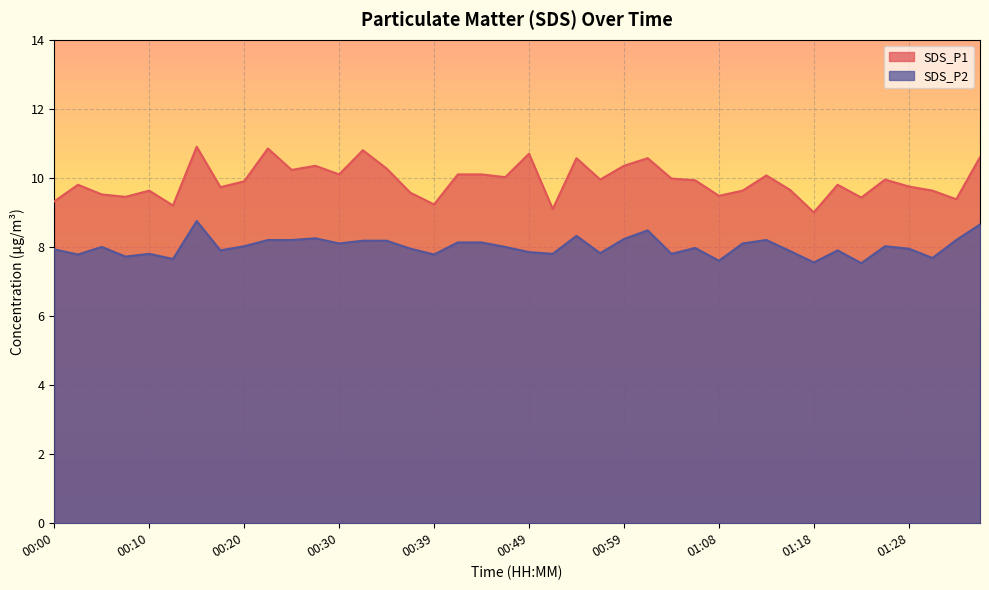

Reading left to right, extract all data points from this chart.

SDS_P1: 00:00=9.3	00:03=9.8	00:05=9.5	00:08=9.4	00:10=9.6	00:13=9.2	00:15=10.9	00:17=9.7	00:20=9.9	00:22=10.8	00:25=10.2	00:27=10.3	00:30=10.1	00:32=10.8	00:34=10.3	00:37=9.6	00:39=9.2	00:42=10.1	00:44=10.1	00:47=10.0	00:49=10.7	00:51=9.1	00:54=10.6	00:56=9.9	00:59=10.3	01:01=10.6	01:04=10.0	01:06=9.9	01:08=9.5	01:11=9.6	01:13=10.1	01:16=9.7	01:18=9.0	01:21=9.8	01:23=9.4	01:26=9.9	01:28=9.8	01:30=9.6	01:33=9.4	01:35=10.6
SDS_P2: 00:00=7.9	00:03=7.8	00:05=8.0	00:08=7.7	00:10=7.8	00:13=7.7	00:15=8.8	00:17=7.9	00:20=8.0	00:22=8.2	00:25=8.2	00:27=8.2	00:30=8.1	00:32=8.2	00:34=8.2	00:37=8.0	00:39=7.8	00:42=8.1	00:44=8.1	00:47=8.0	00:49=7.8	00:51=7.8	00:54=8.3	00:56=7.8	00:59=8.2	01:01=8.5	01:04=7.8	01:06=8.0	01:08=7.6	01:11=8.1	01:13=8.2	01:16=7.9	01:18=7.5	01:21=7.9	01:23=7.5	01:26=8.0	01:28=8.0	01:30=7.7	01:33=8.2	01:35=8.7